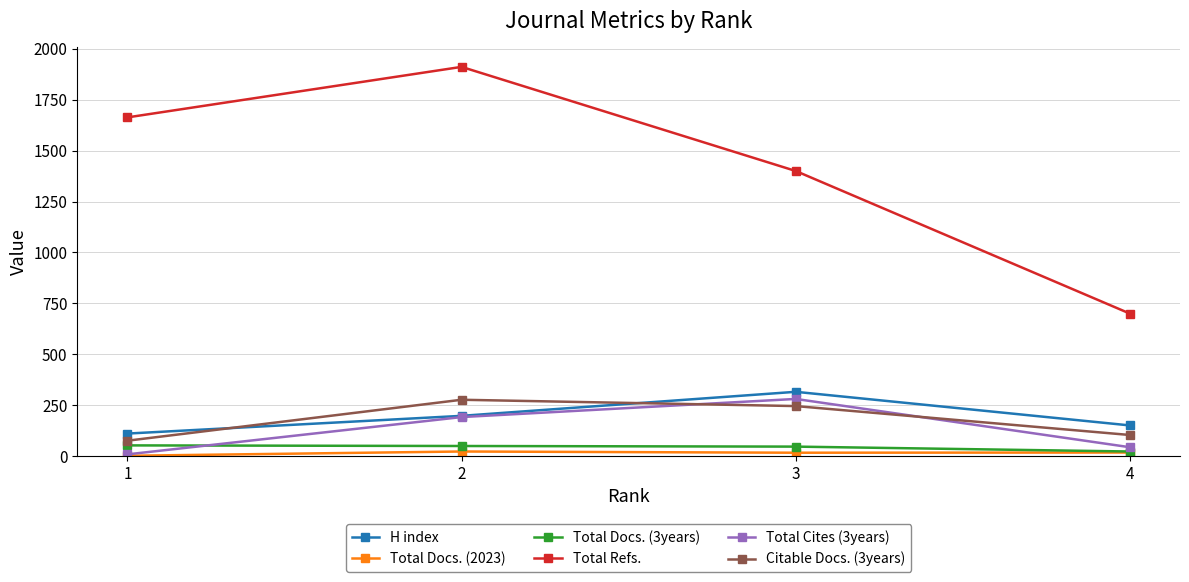

True or false: Citable Docs. (3years) has more than 2 interior local peaks.

False